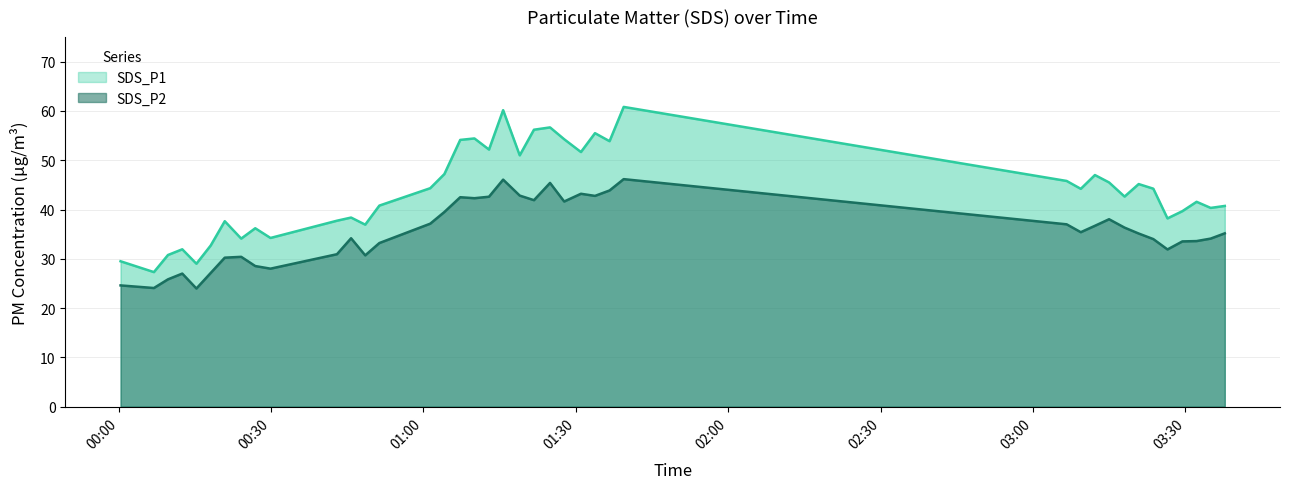

What is the sum of all SDS_P2 values?

1417.5